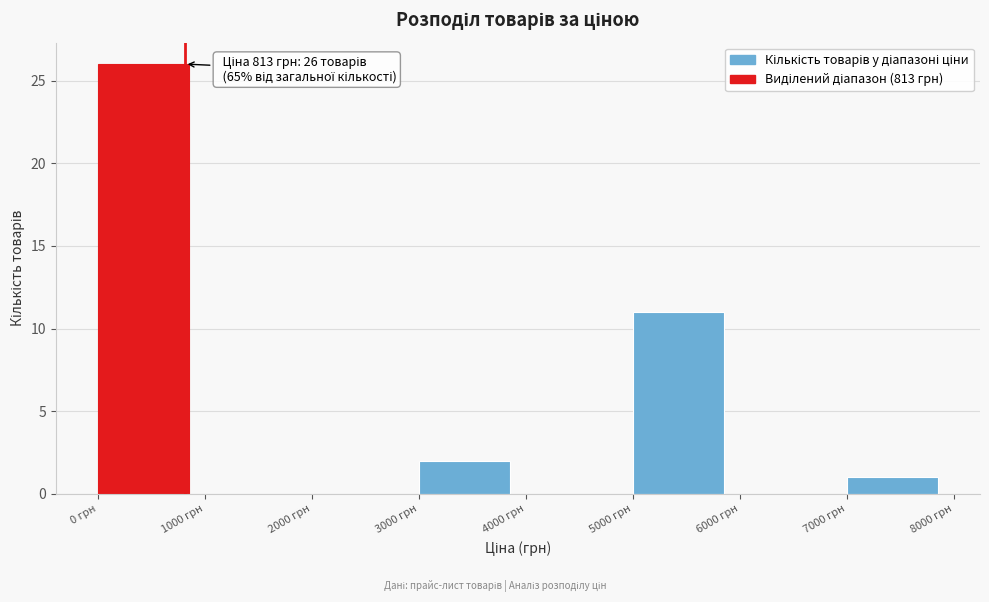

Which range on the x-axis has the tallest bar?

0 to 1000